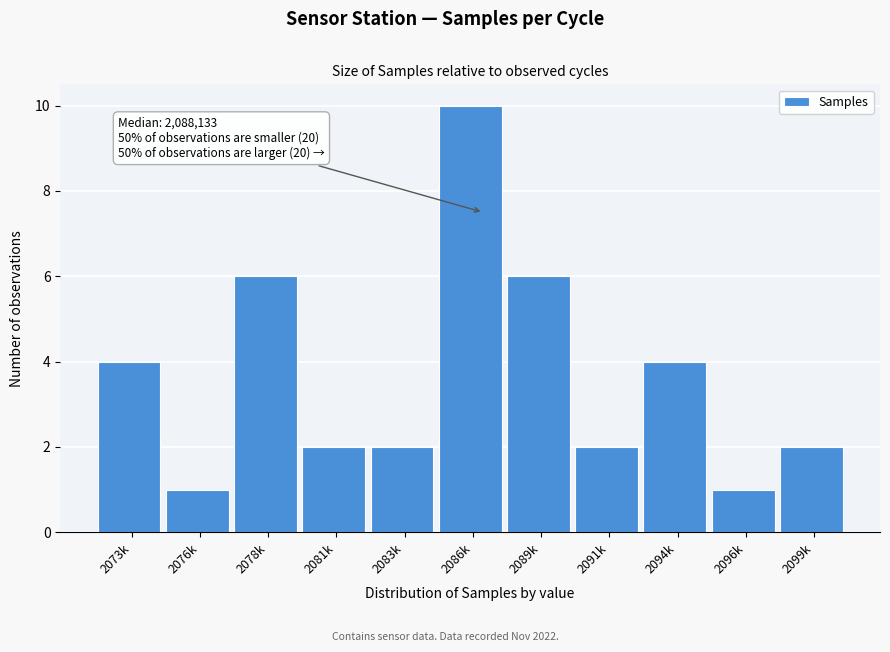

Reading right to left, list all the values displayed in this chart.

2099k=2	2096k=1	2094k=4	2091k=2	2089k=6	2086k=10	2083k=2	2081k=2	2078k=6	2076k=1	2073k=4